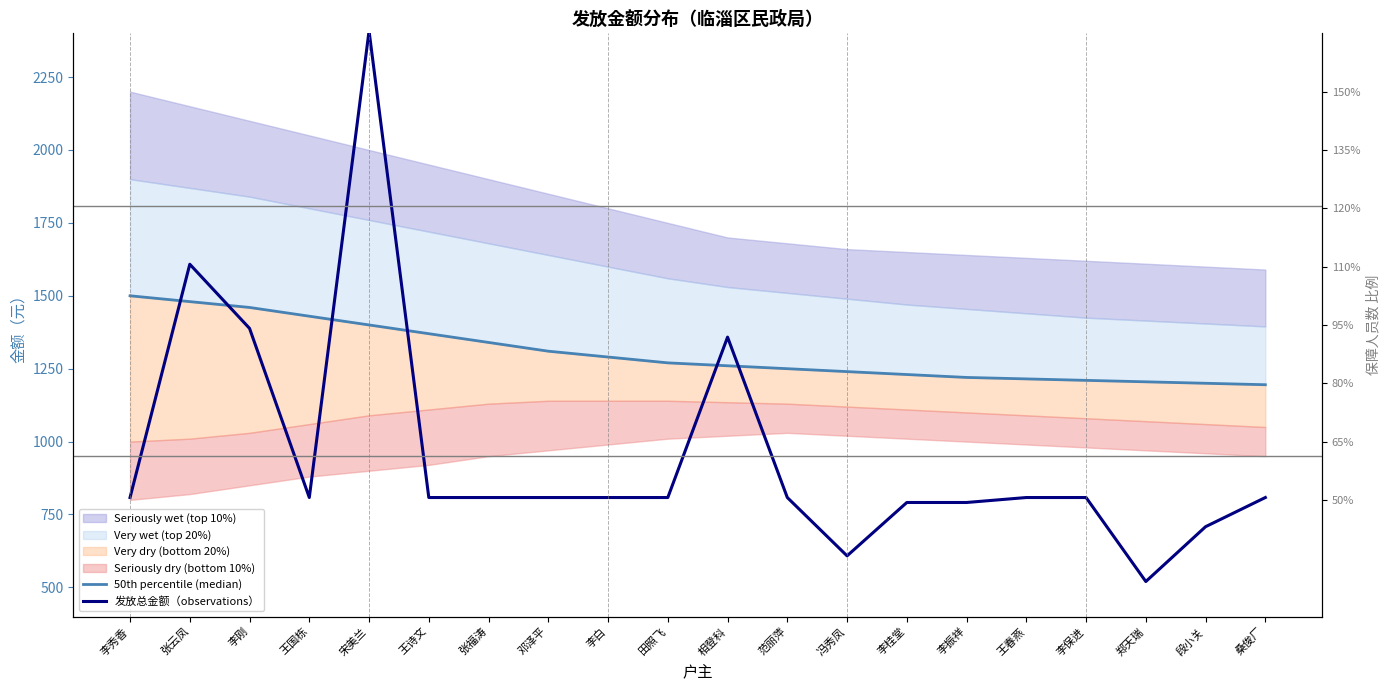

Does the chart display data point markers on the line(s)?

No